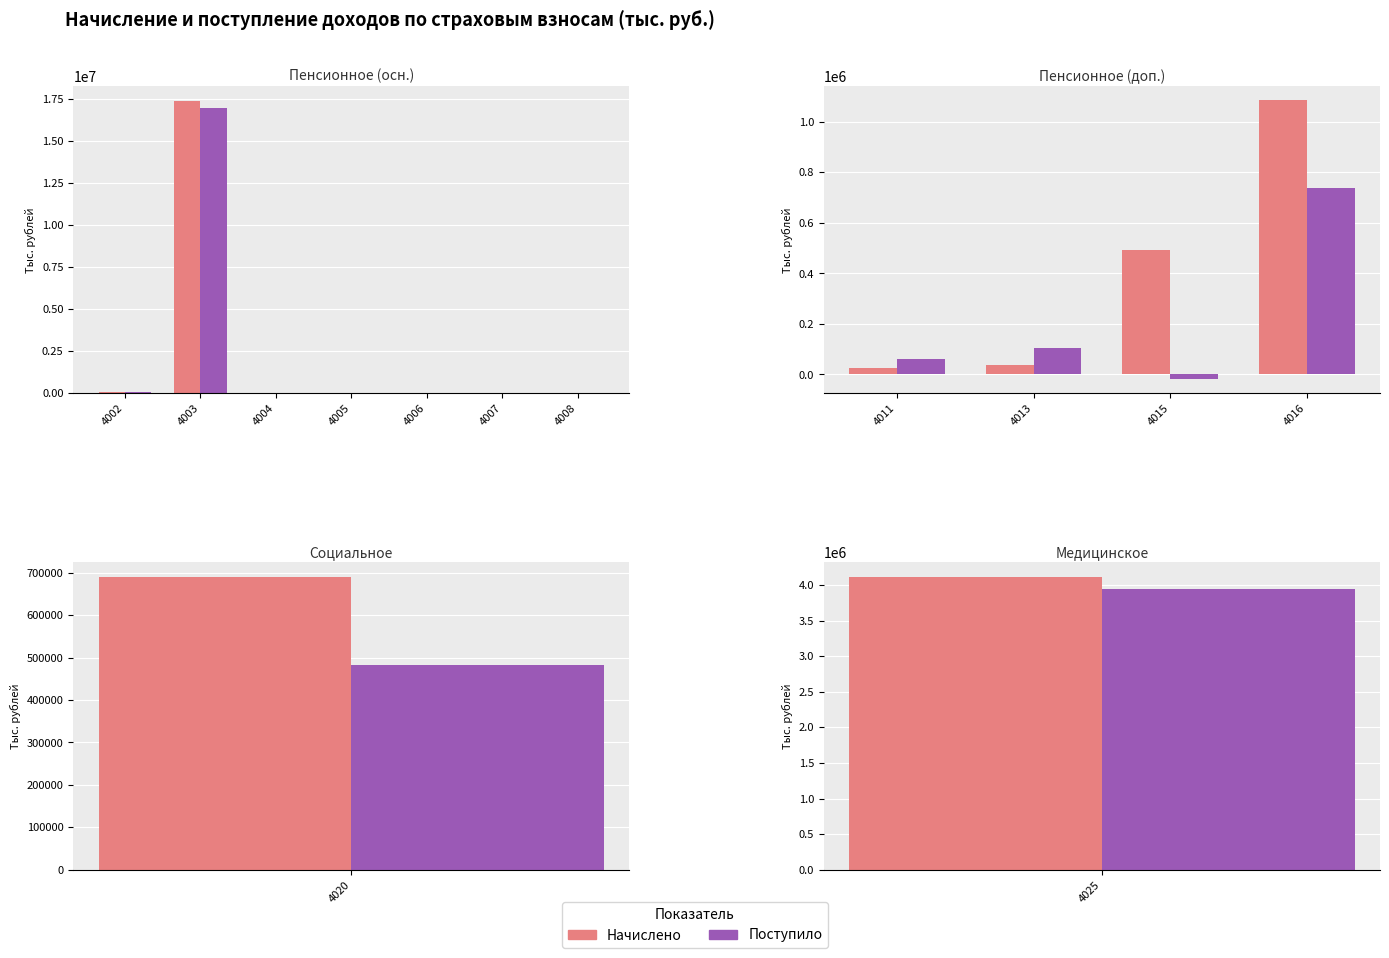

Does the chart contain any negative values?

Yes